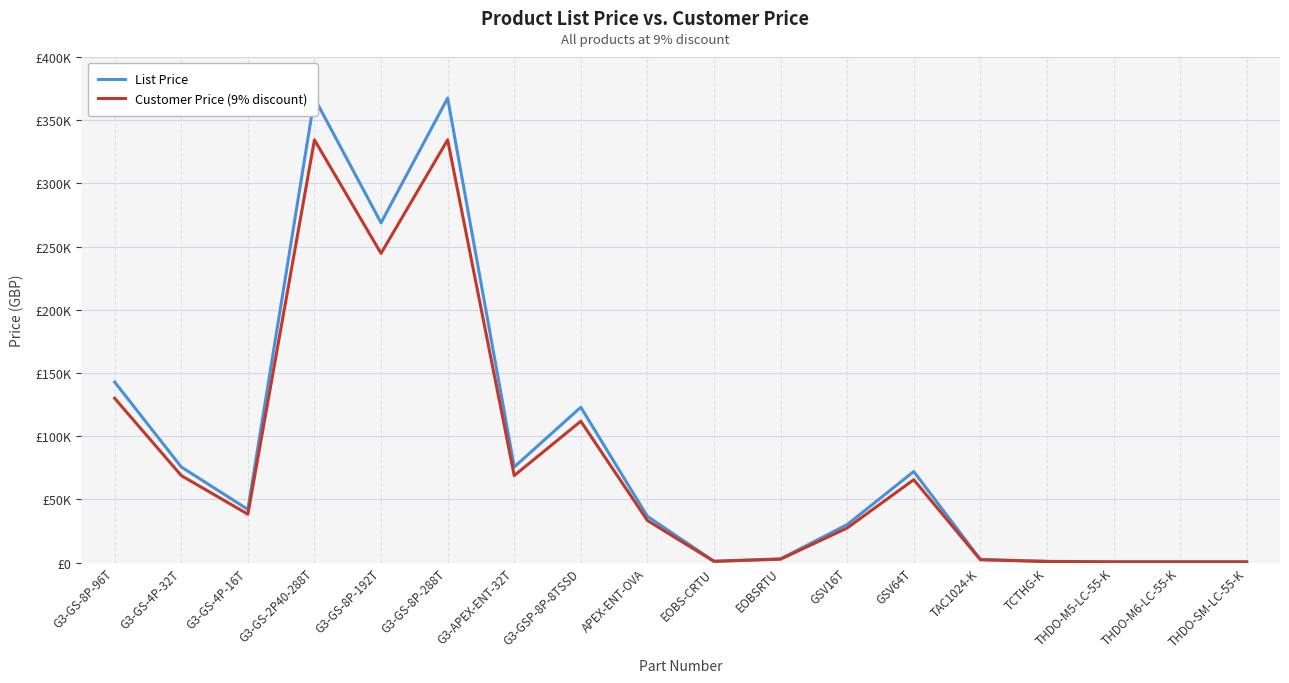

True or false: List Price and Customer Price (9% discount) cross at least once.

False